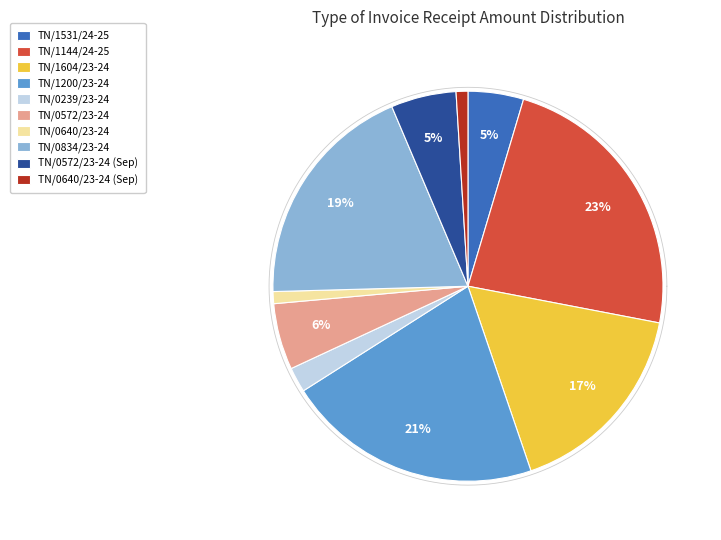

To the nearest percent, what is the difference between the largest and smallest slice percentages?

22%